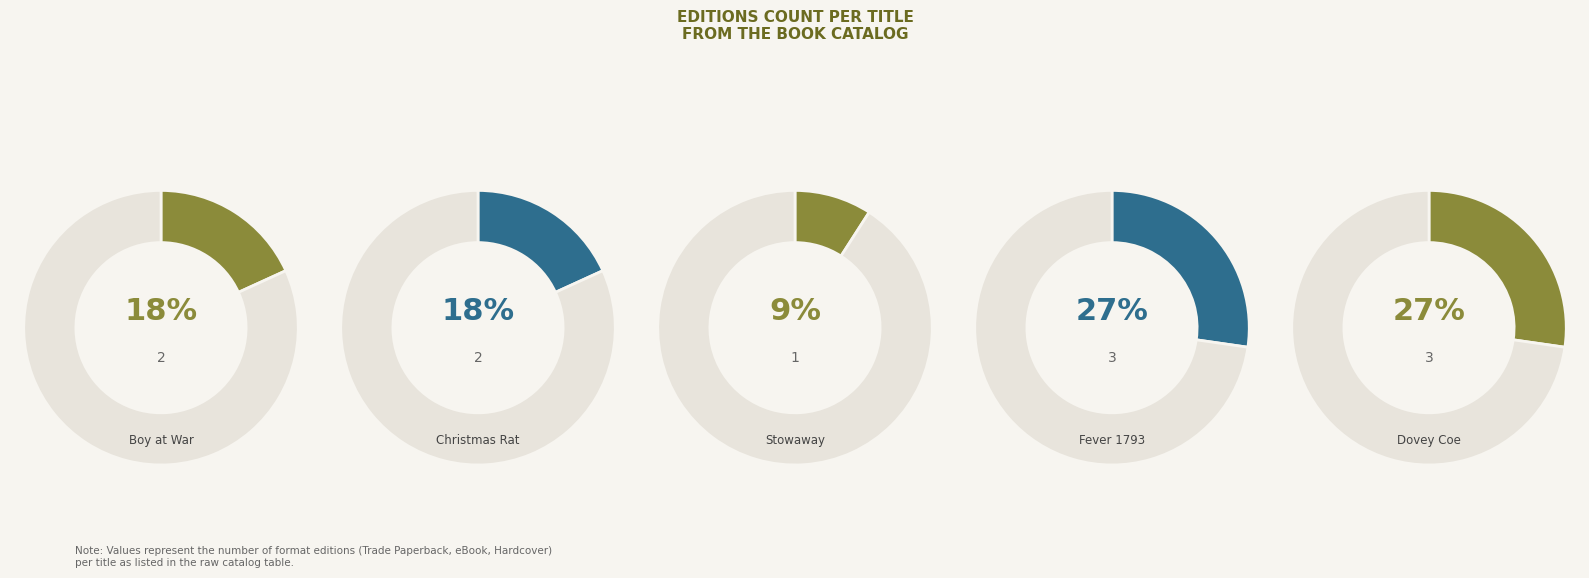

Which has a higher value, Christmas Rat or Boy at War?

Christmas Rat